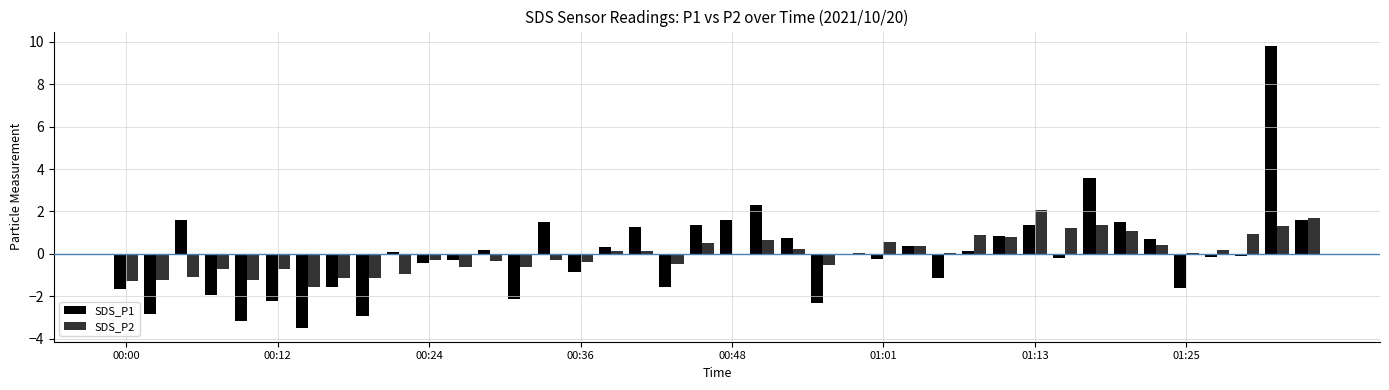

Are the bars grouped side by side (vs. stacked)?

Yes